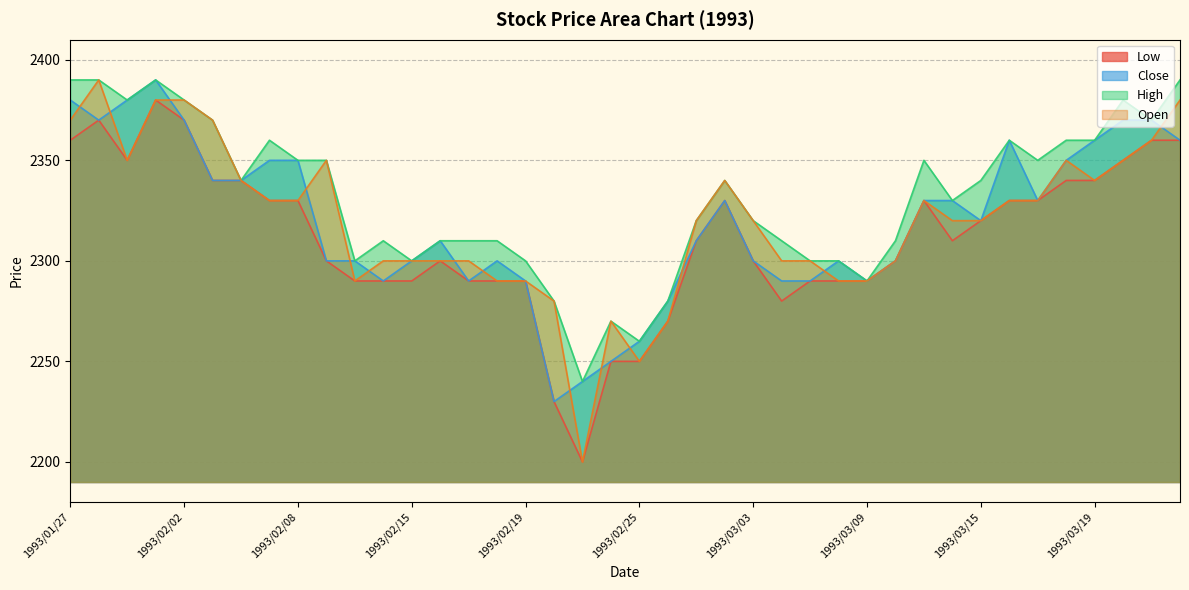

How many lines are shown in the chart?

4